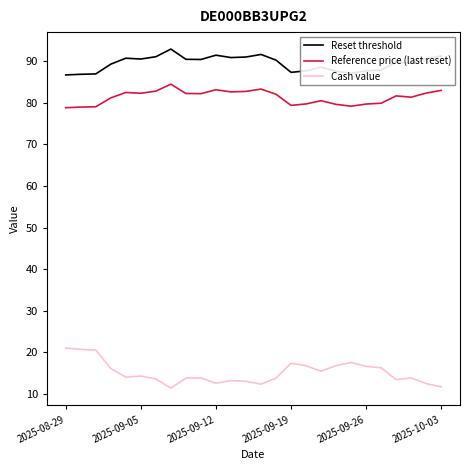

True or false: Reference price (last reset) and Reset threshold cross at least once.

False